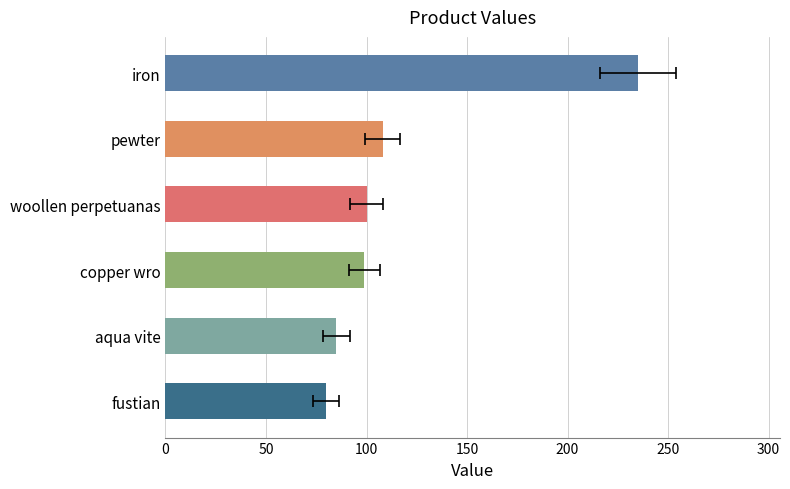

Which has a higher value, pewter or aqua vite?

pewter